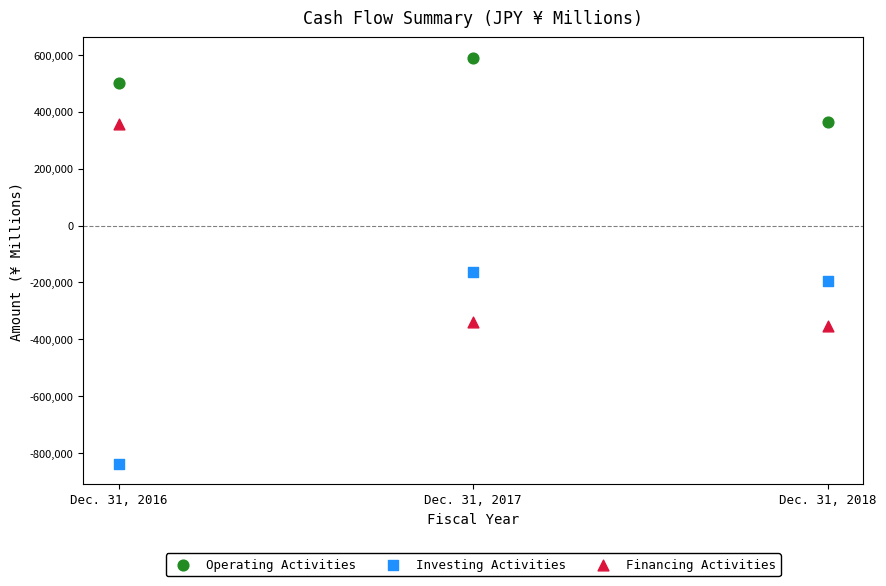

Across all data points, what is the range of Y values (max minus min)?

1427682